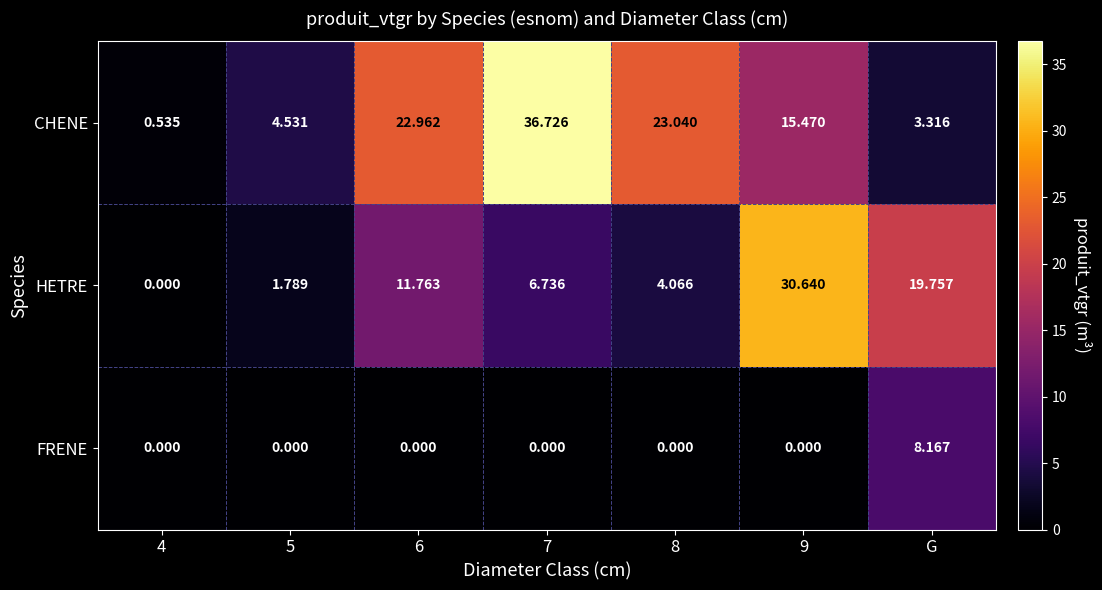

Which series has the widest spread of values?

CHENE